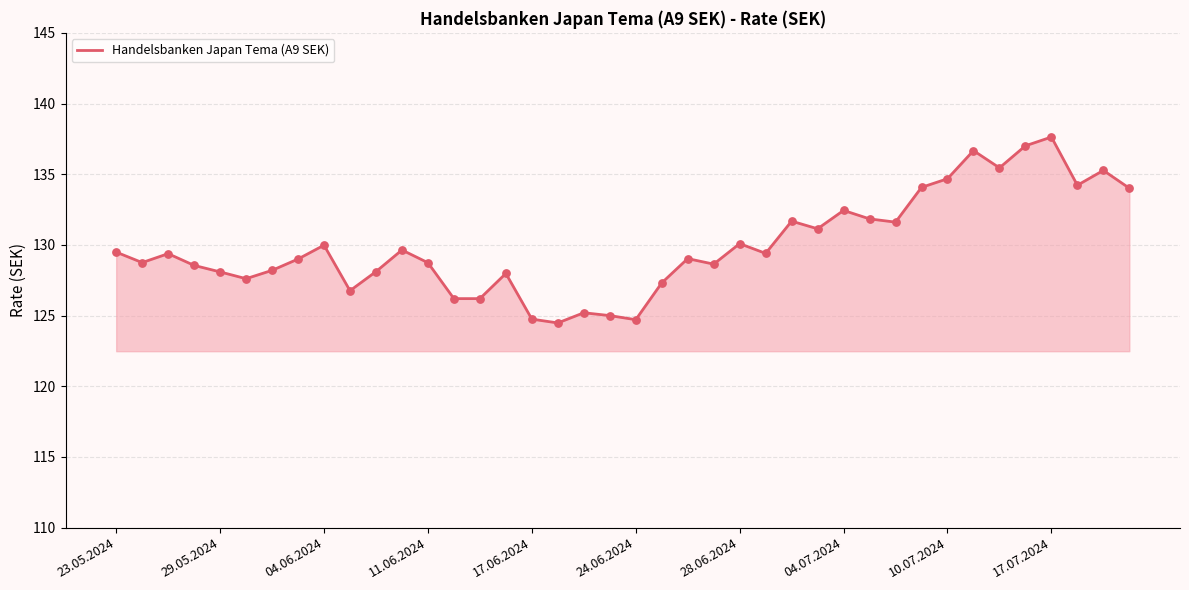

What is the greatest value displayed?

137.6